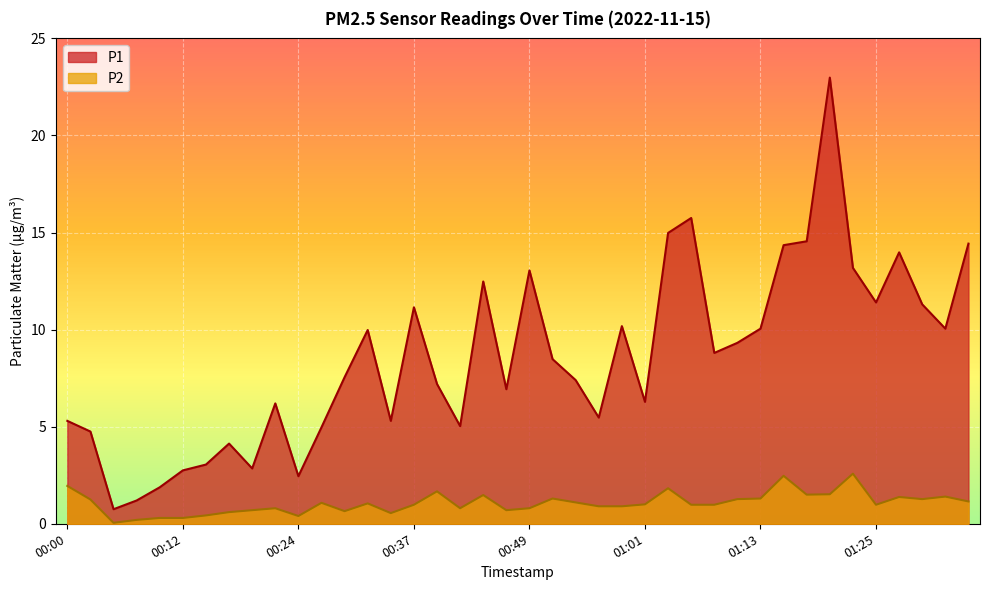

The P1 series shows 2.8 at 00:12. True or false?

True